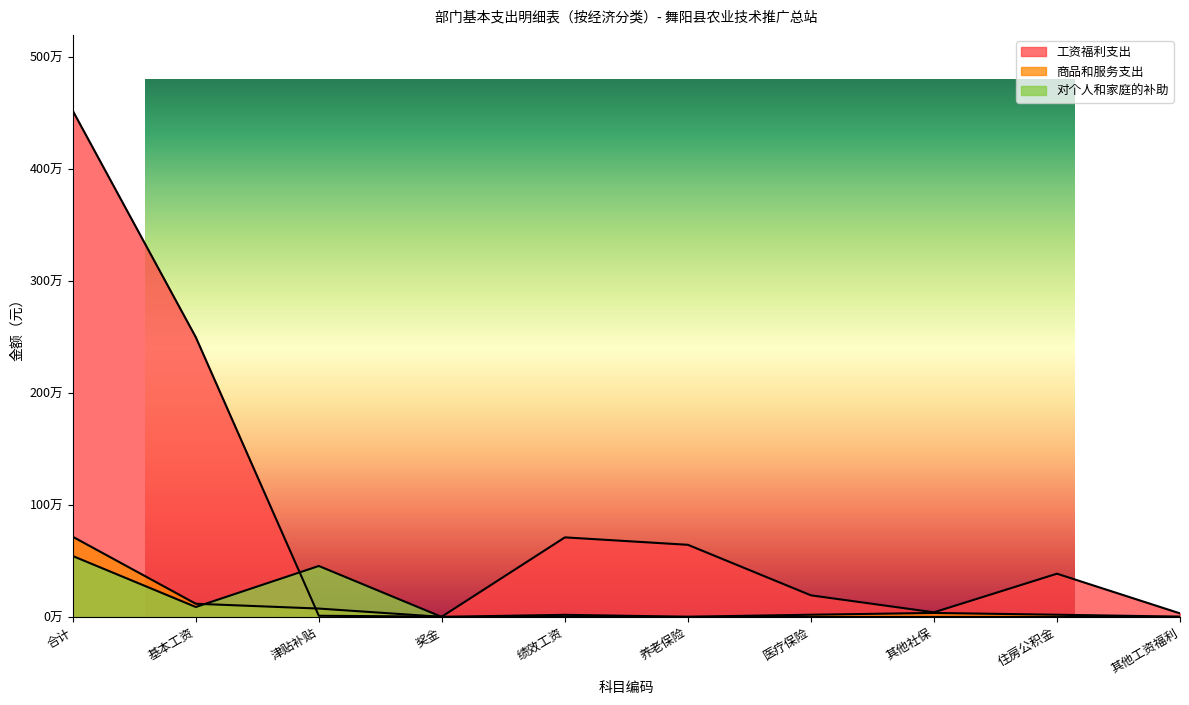

Is it true that 工资福利支出 equals 256727.4 at 医疗保险?

False